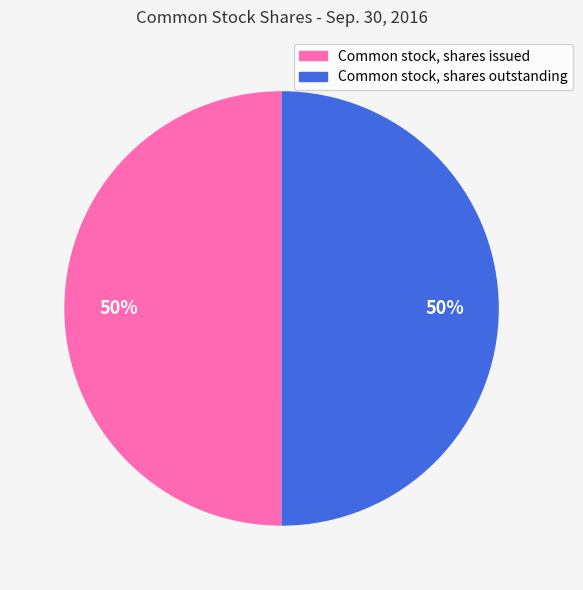

To the nearest percent, what is the combined percentage of Common stock, shares issued and Common stock, shares outstanding?

100%